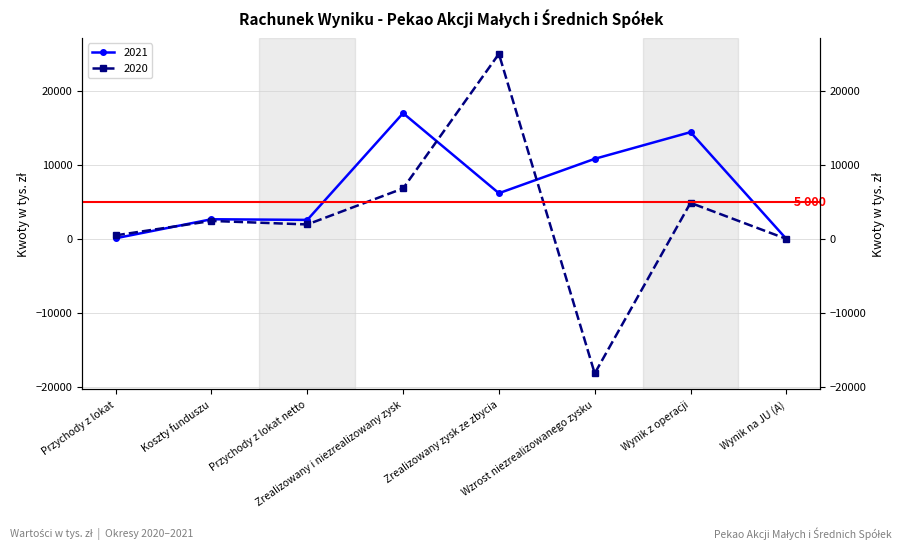

True or false: 2020 has more than 1 points higher than both neighbors.

True